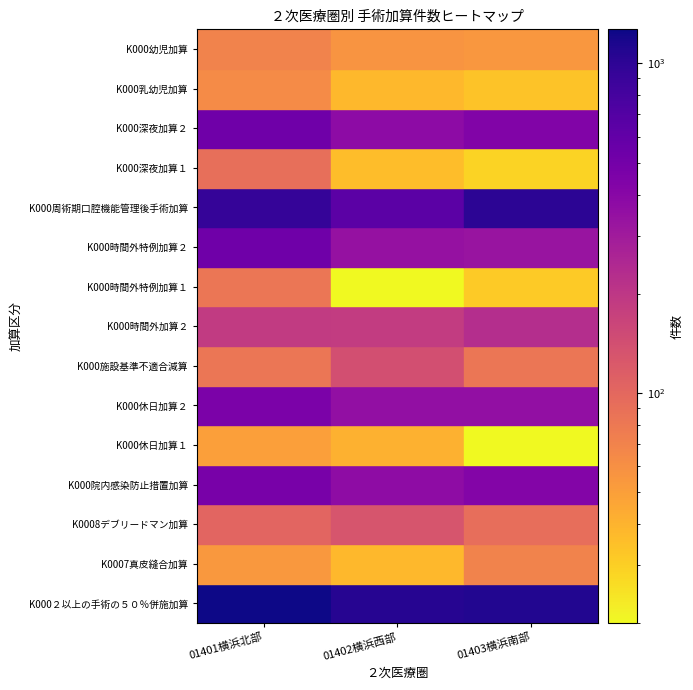

The K000時間外特例加算２ series shows 332 at 2. True or false?

True